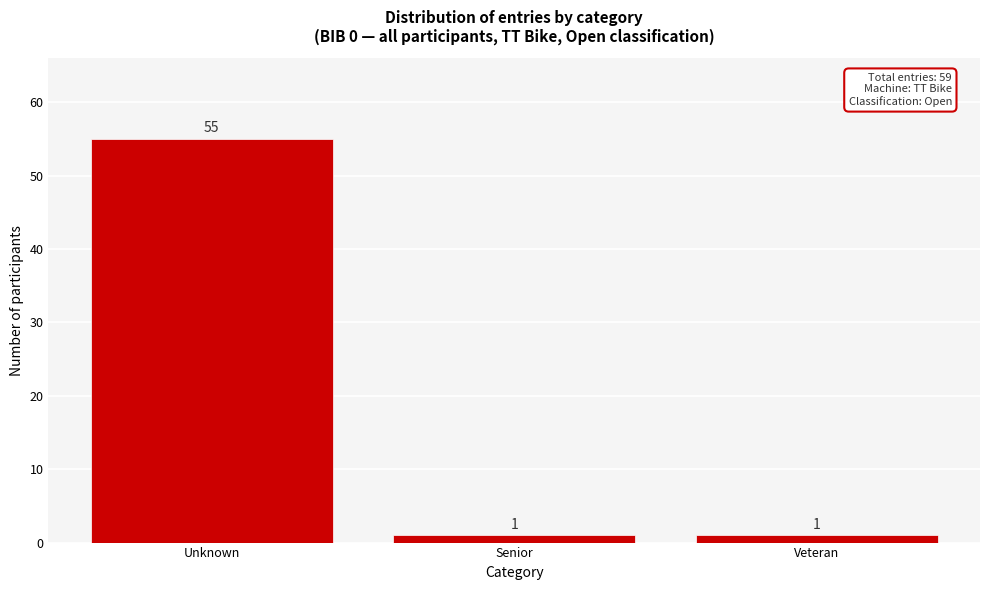

Reading left to right, list all the values displayed in this chart.

Unknown=55	Senior=1	Veteran=1